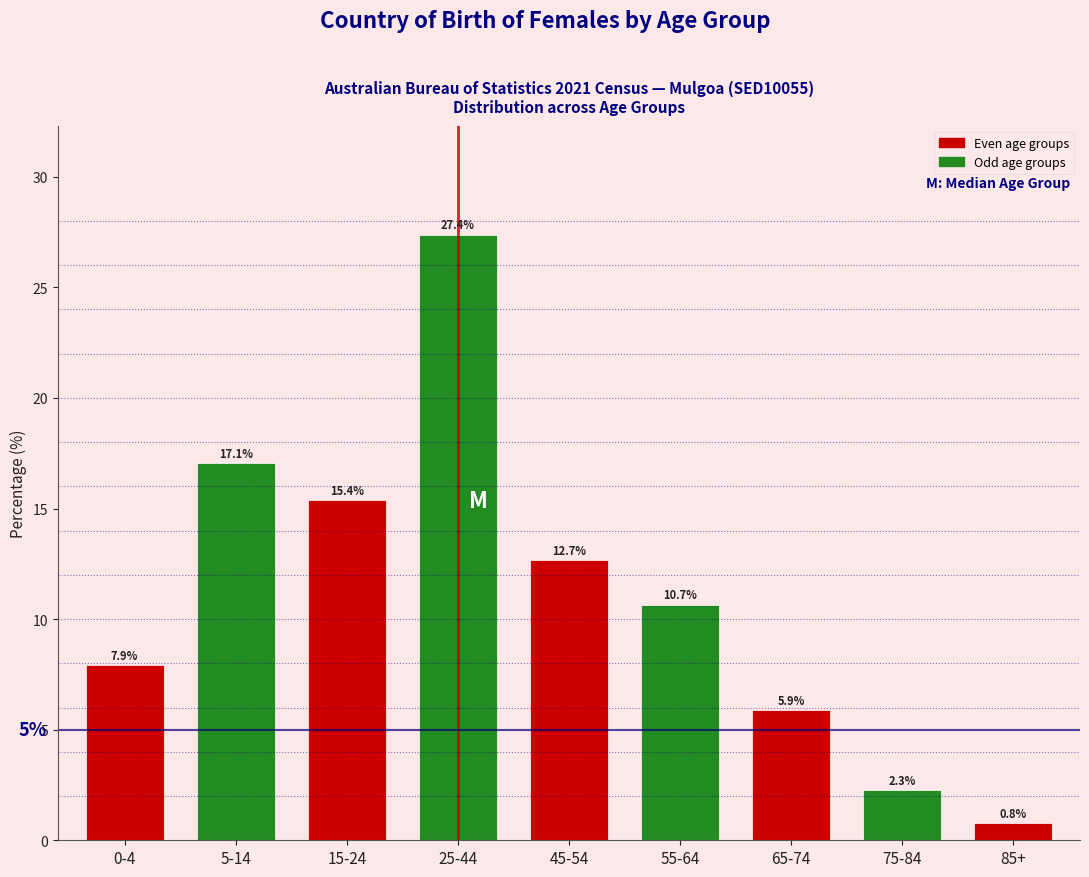

Reading left to right, extract all data points from this chart.

7.9	17.1	15.4	27.4	12.7	10.7	5.9	2.3	0.8